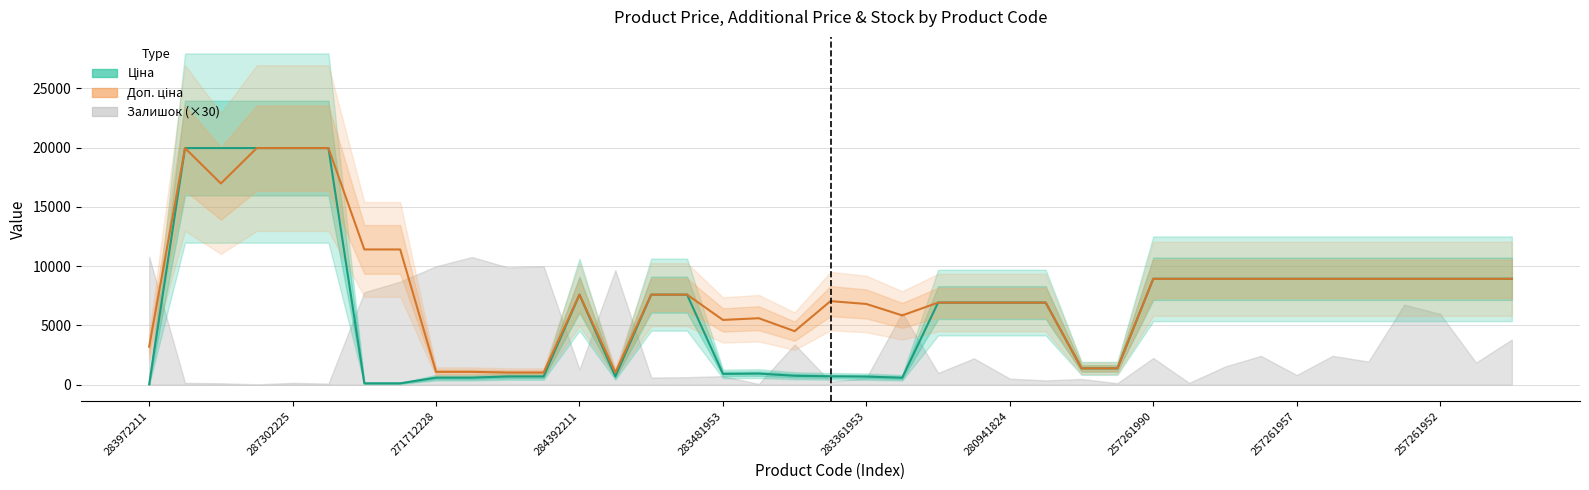

Which series has the largest range (max minus min)?

Ціна